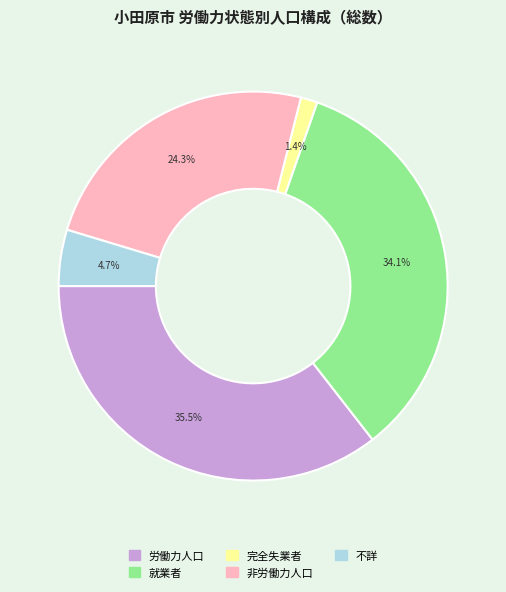

What percentage is the 不詳 slice, to the nearest percent?

5%